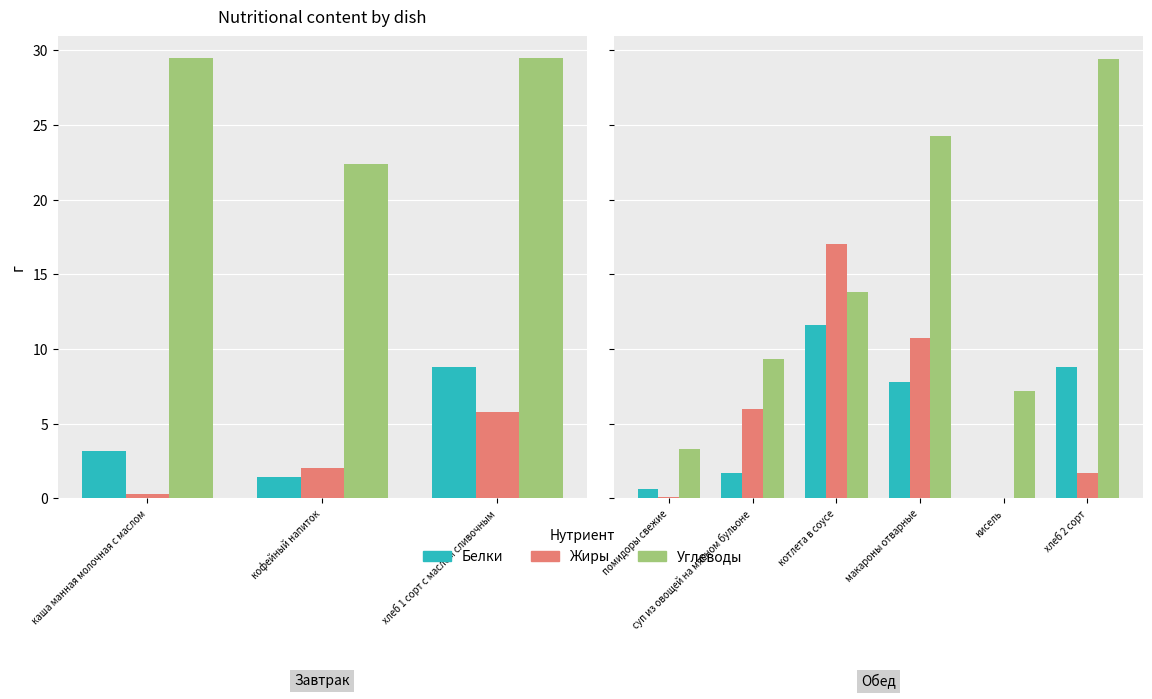

Rank the series at кисель from highest to lowest value.

Углеводы, Белки, Жиры